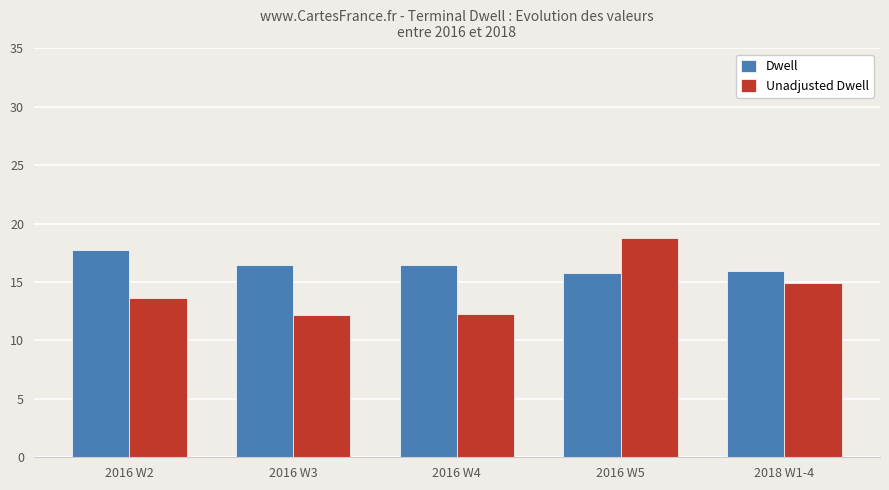

Is the value of Dwell at 2016 W4 greater than the value of Unadjusted Dwell at 2016 W4?

Yes